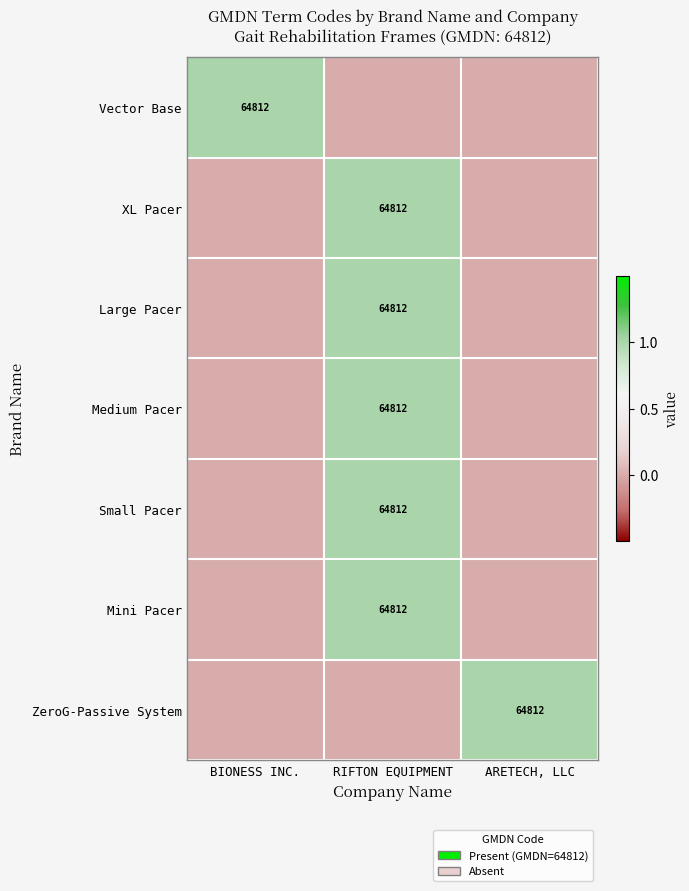

How many categories are shown in the chart?

3